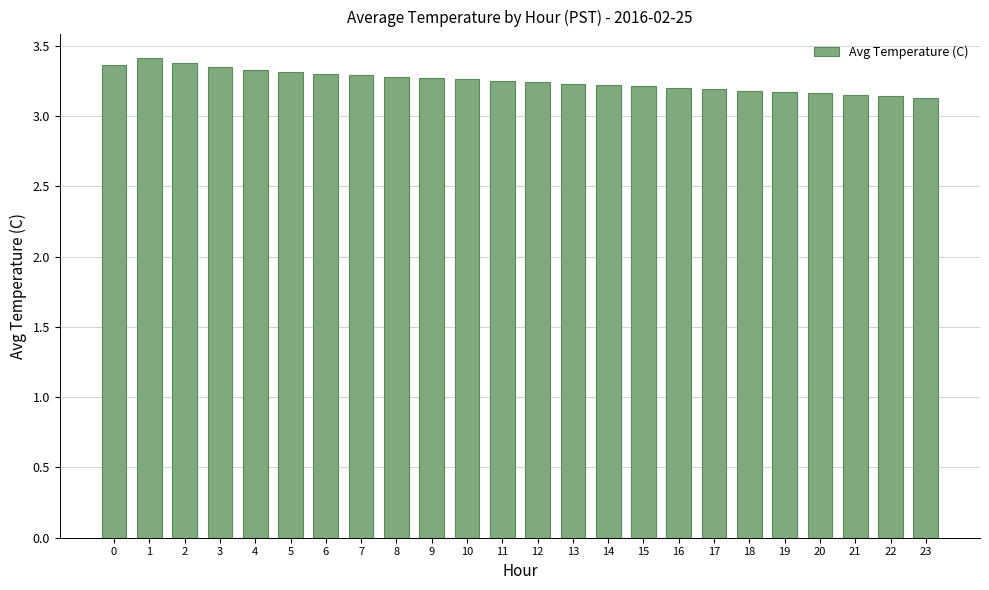

At which category does the chart reach its peak across all series?

1